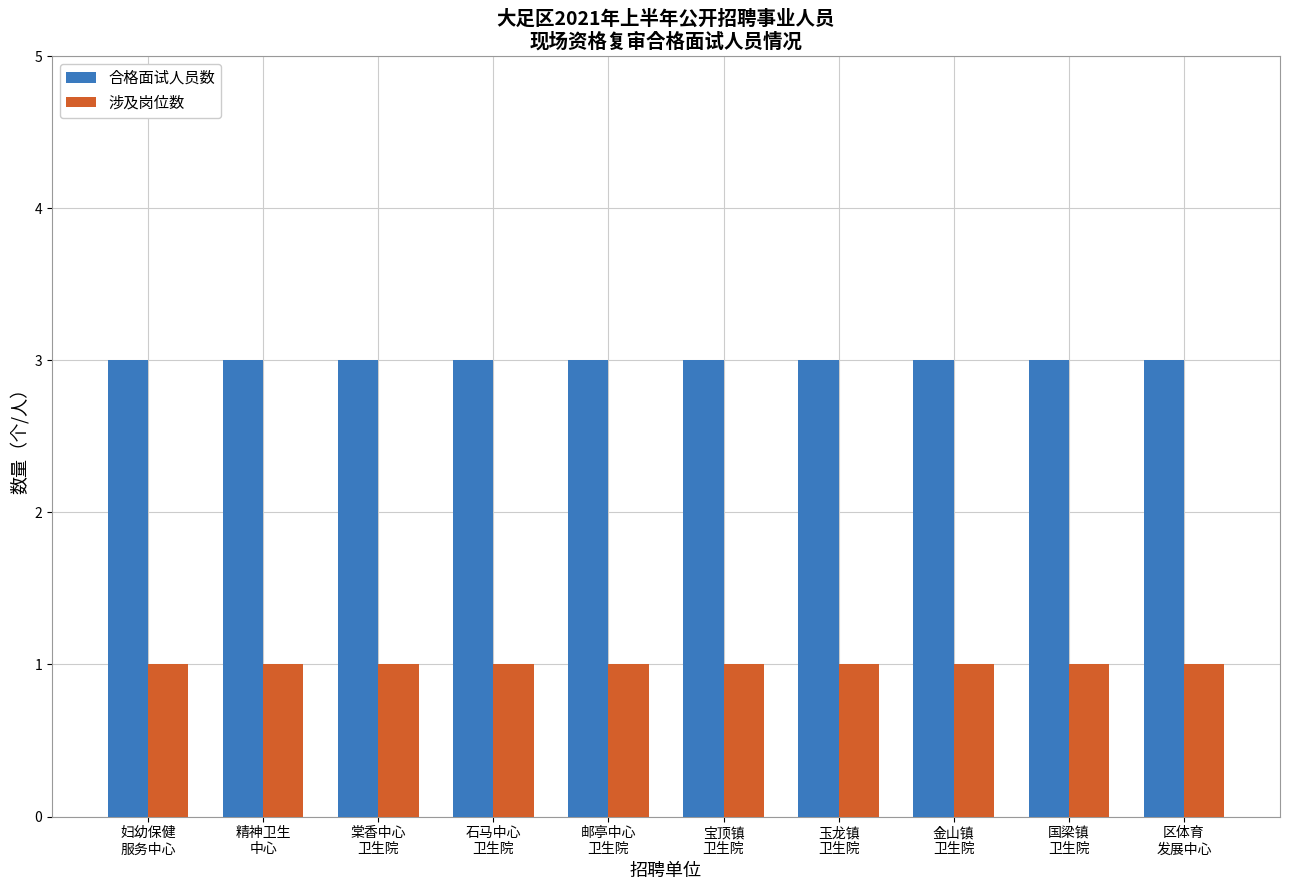

True or false: 涉及岗位数 has a value of 0 at 金山镇
卫生院.

False